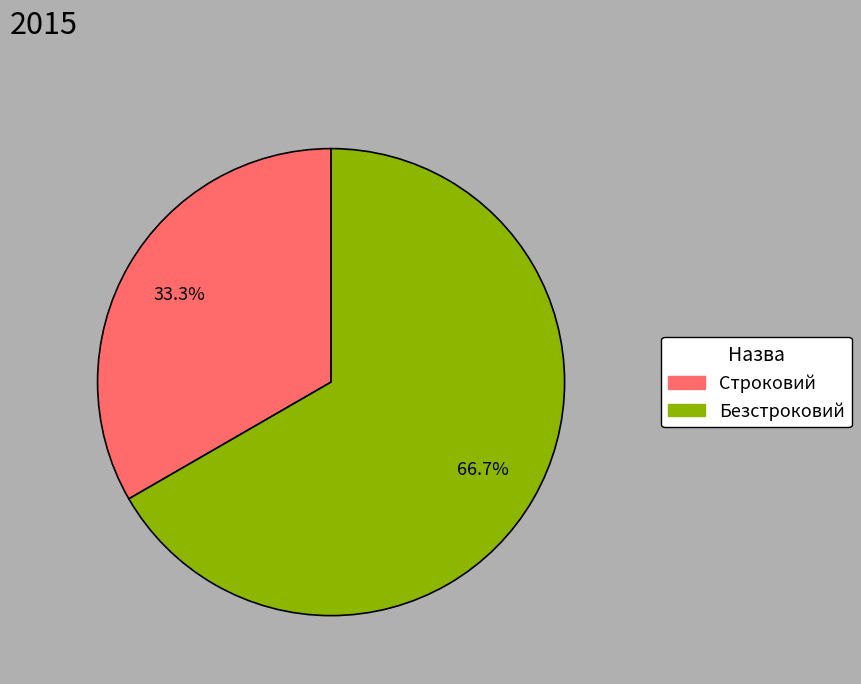

What is the total percentage of Строковий and Безстроковий?

100.0%